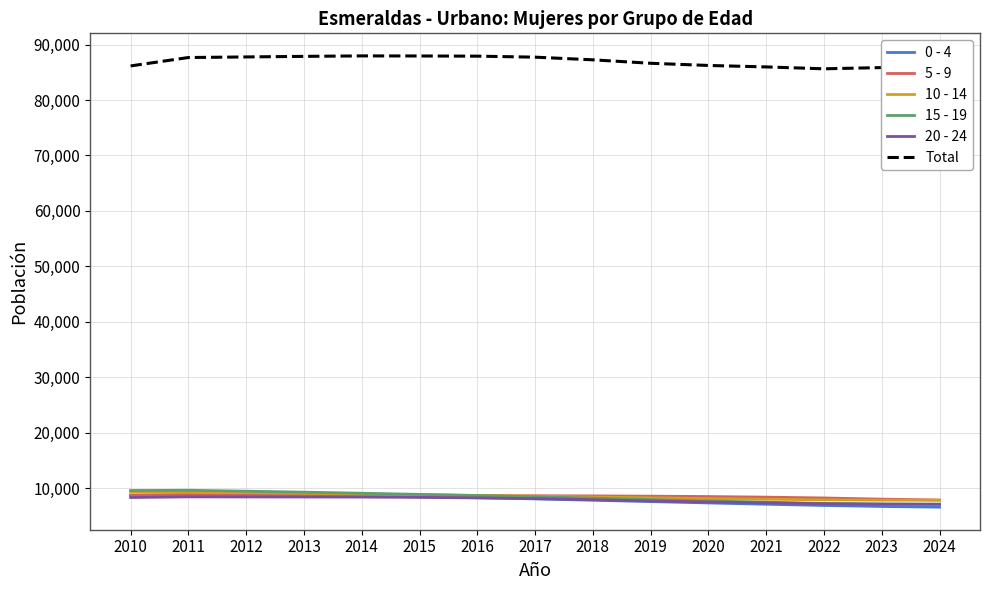

The 0 - 4 series shows 7550 at 2019. True or false?

True